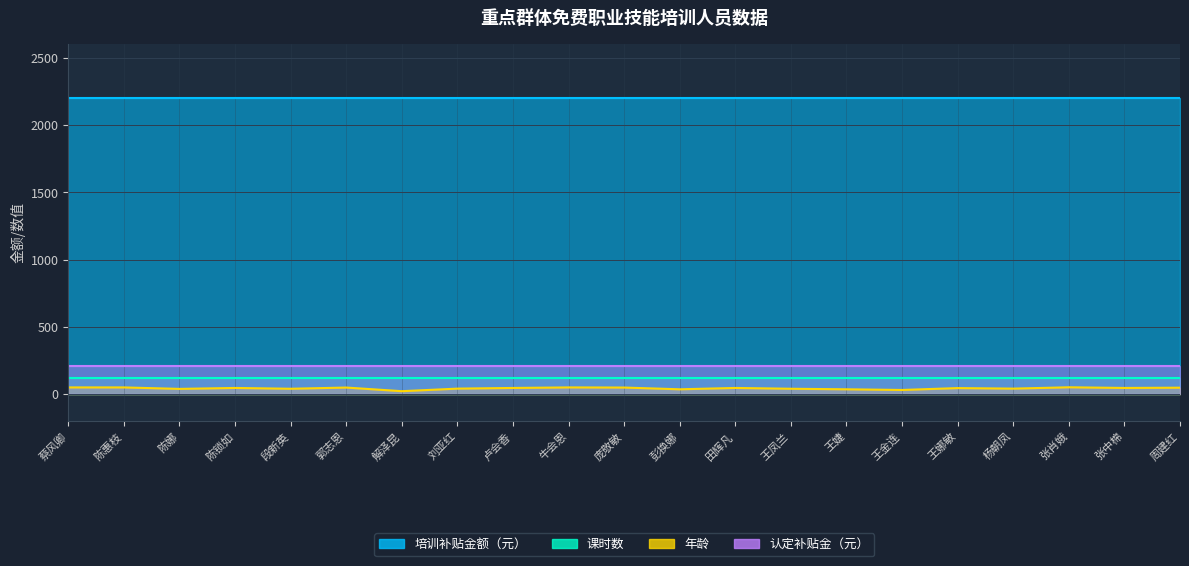

The 培训补贴金额（元） series shows 2915 at 蔡风卿. True or false?

False